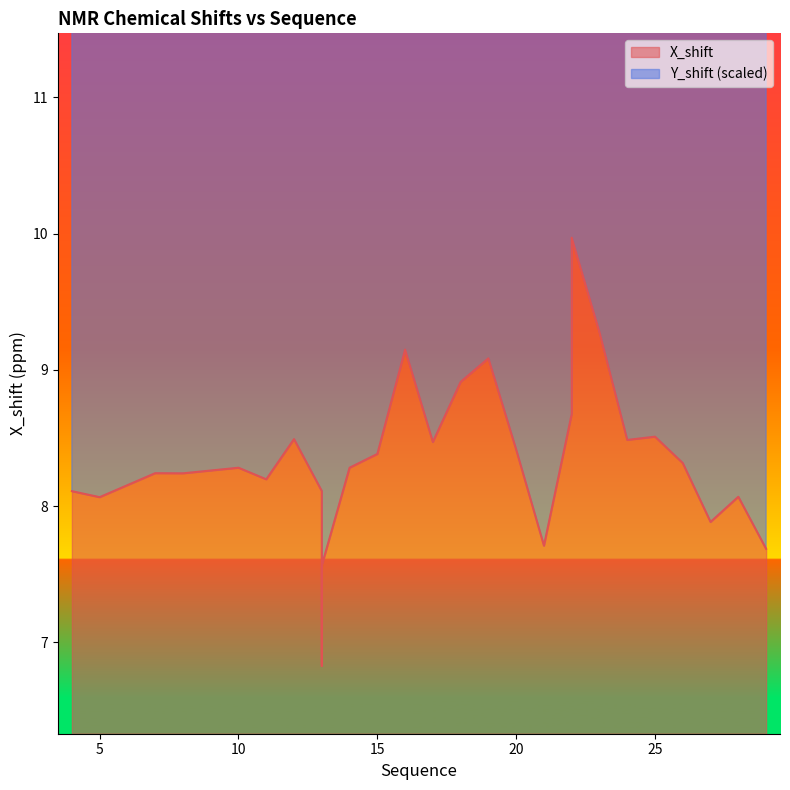

What is the change in value from 20 to 25?

+0.1